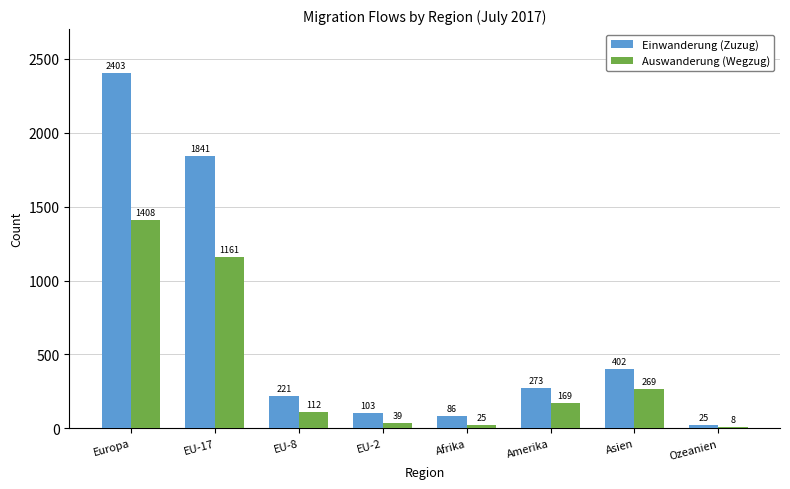

Are the bars horizontal?

No